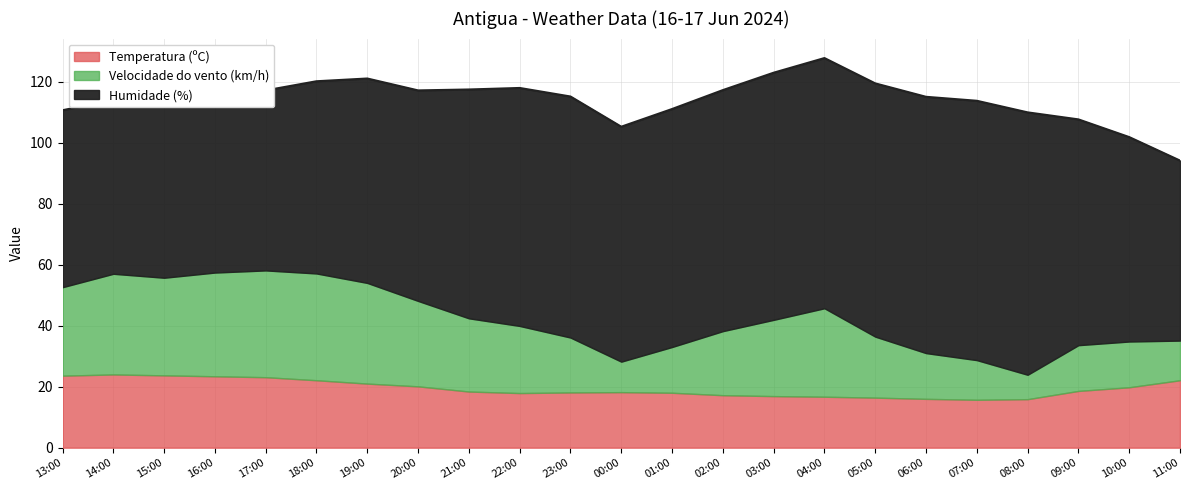

How many interior local valleys does the Temperatura (ºC) series have?

2